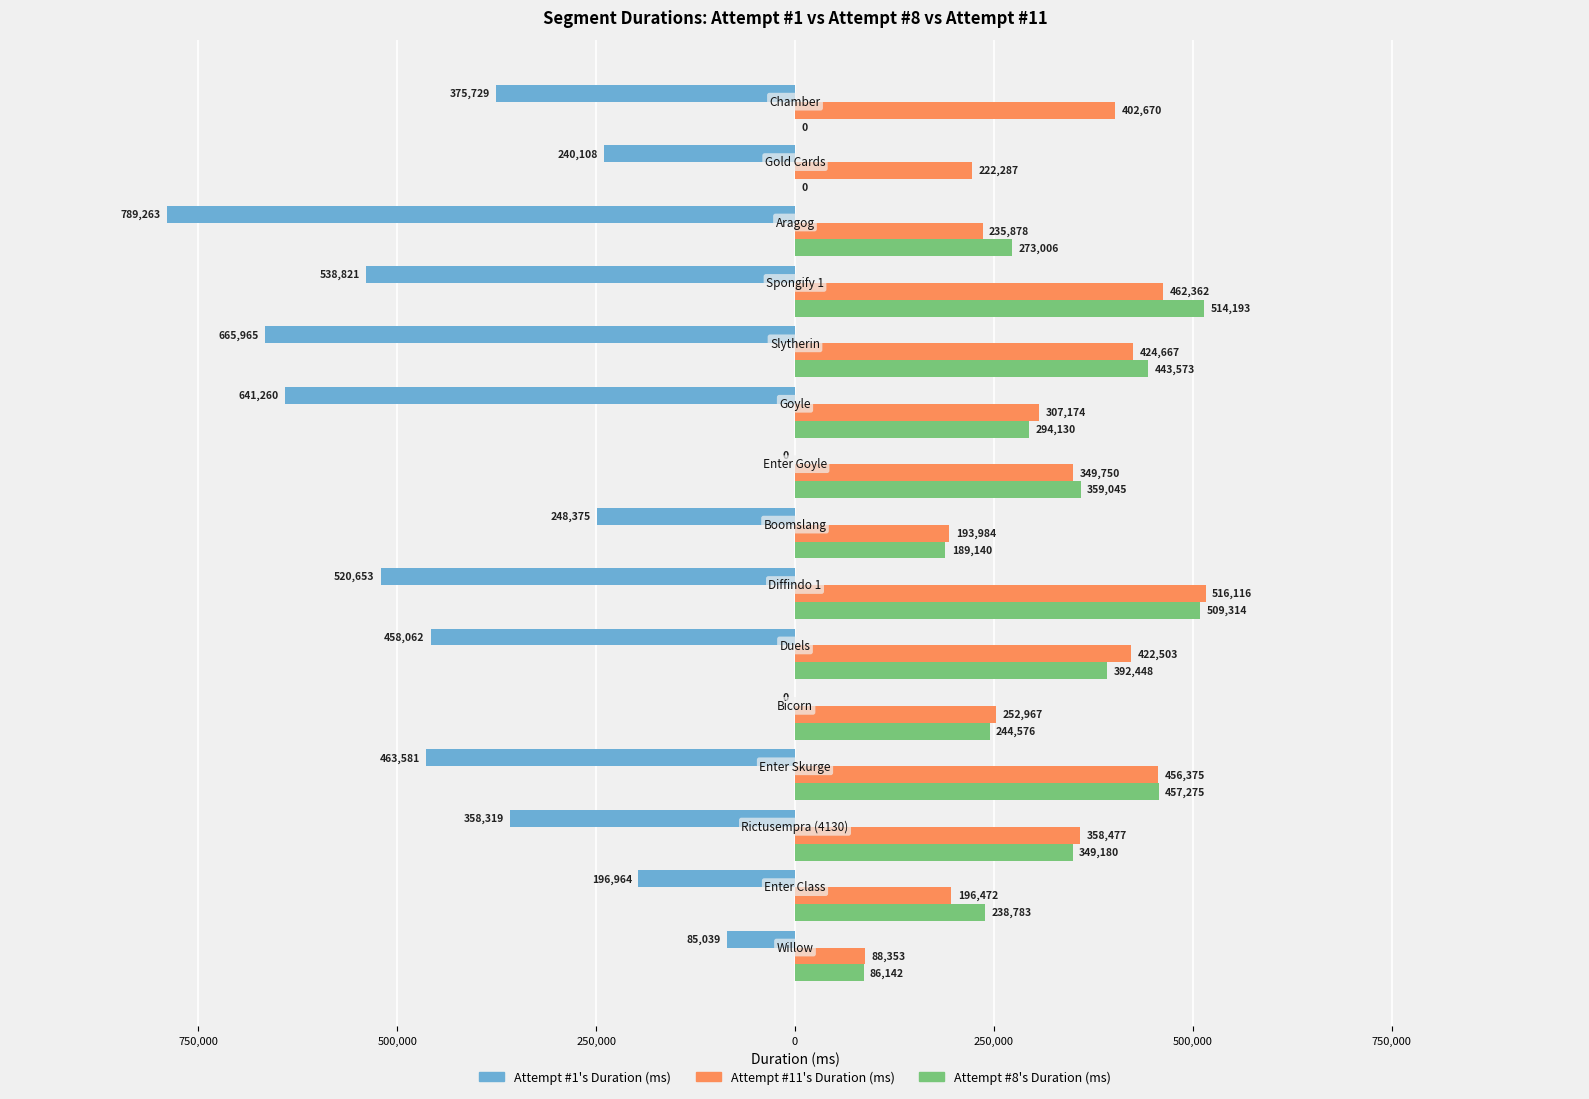

Does the chart contain stacked bars?

No